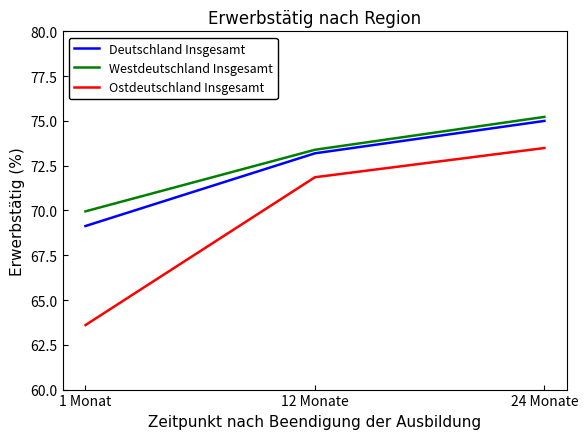

What is the spread (max minus min) of values at 24 Monate?

1.7